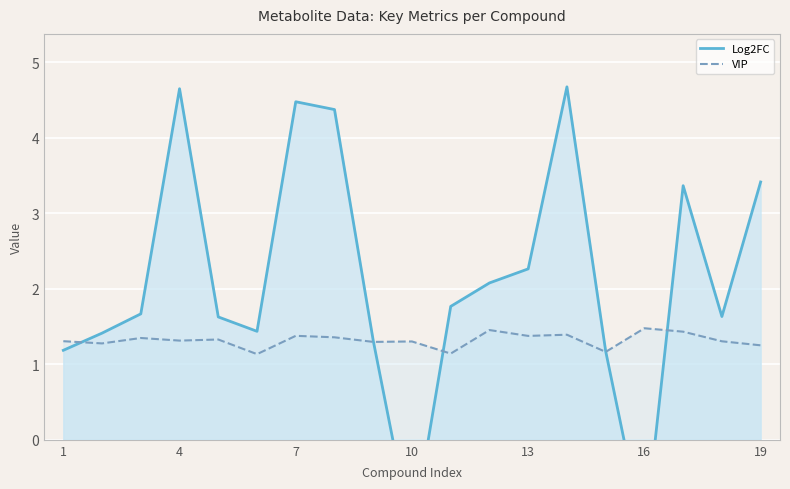

Which series has the largest total across all categories?

Log2FC